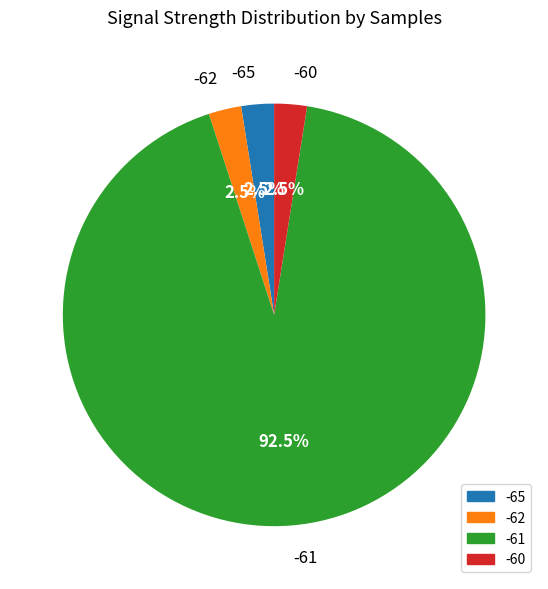

Approximately how many times larger is the value at -61 compared to -65?

37.0